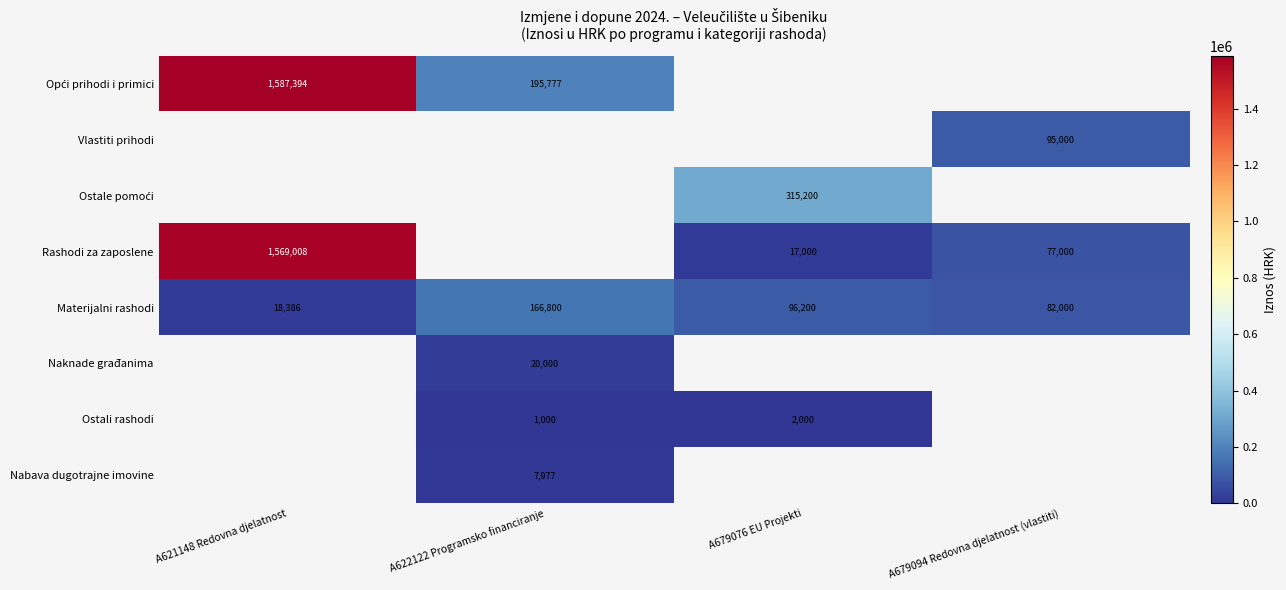

How many values in the Materijalni rashodi series are below 96200?

2